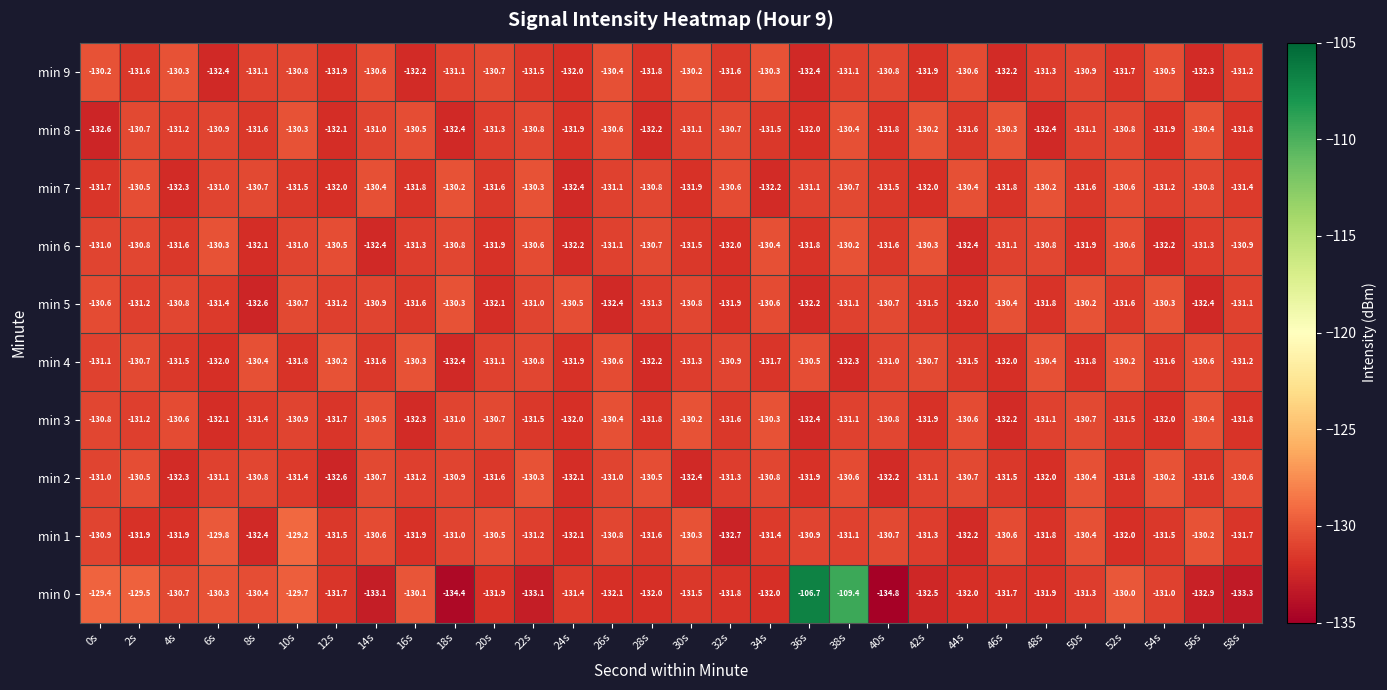

What is the highest value of the min 5 series?

-130.2